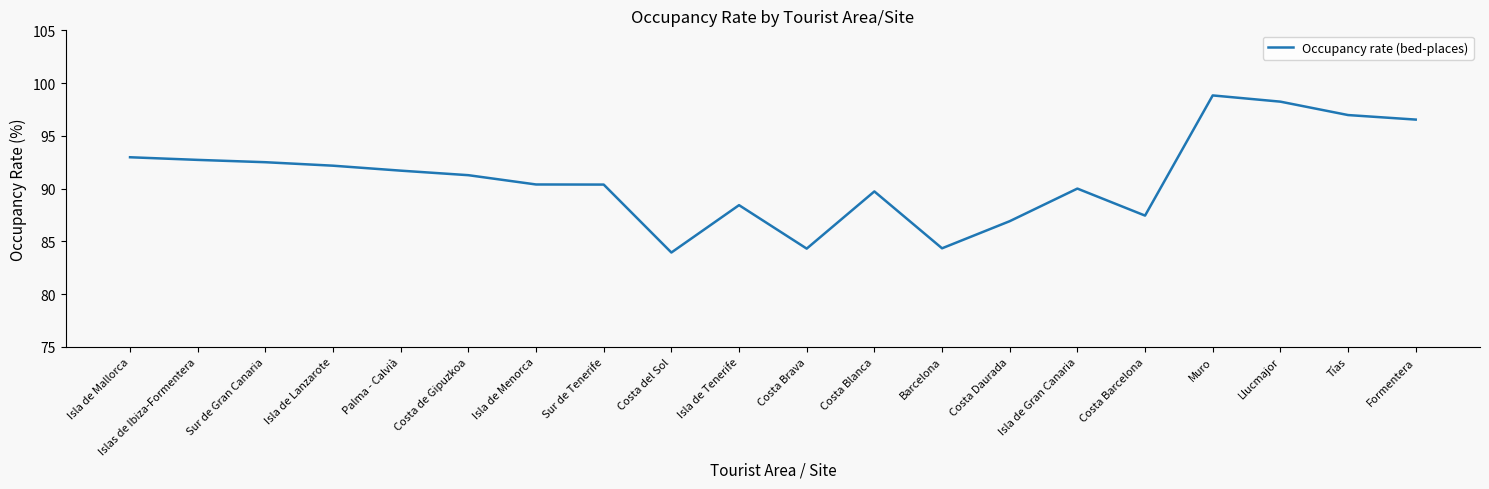

What is the maximum value shown in the chart?

98.8